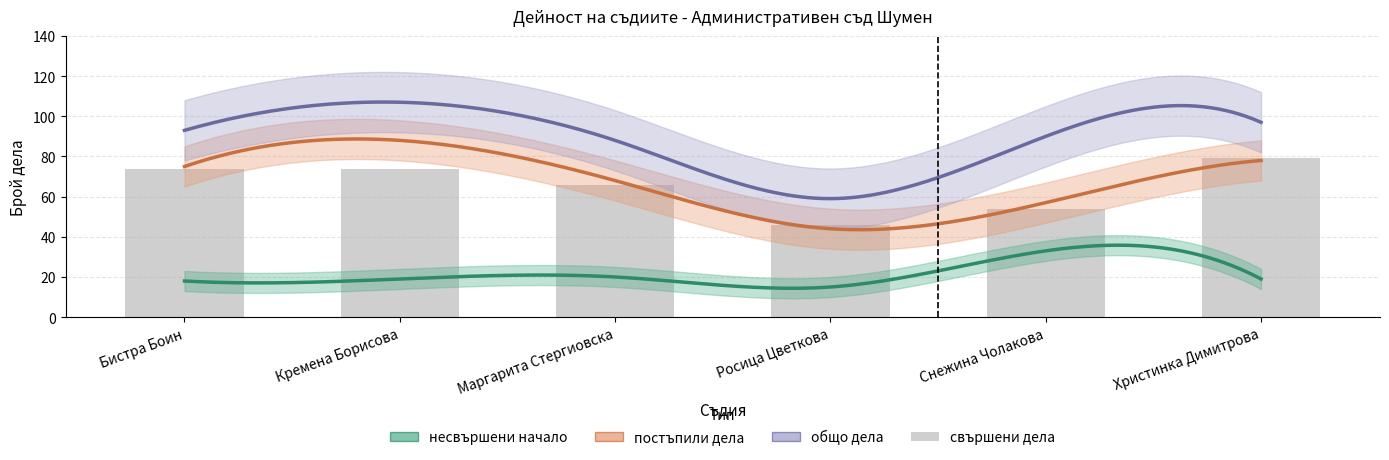

What is the change in value from Бистра Боин to Росица Цветкова?

-28